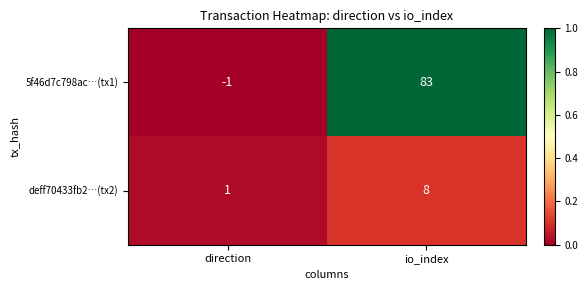

Rank the series by their maximum value, from lowest to highest.

deff70433fb2…(tx2), 5f46d7c798ac…(tx1)